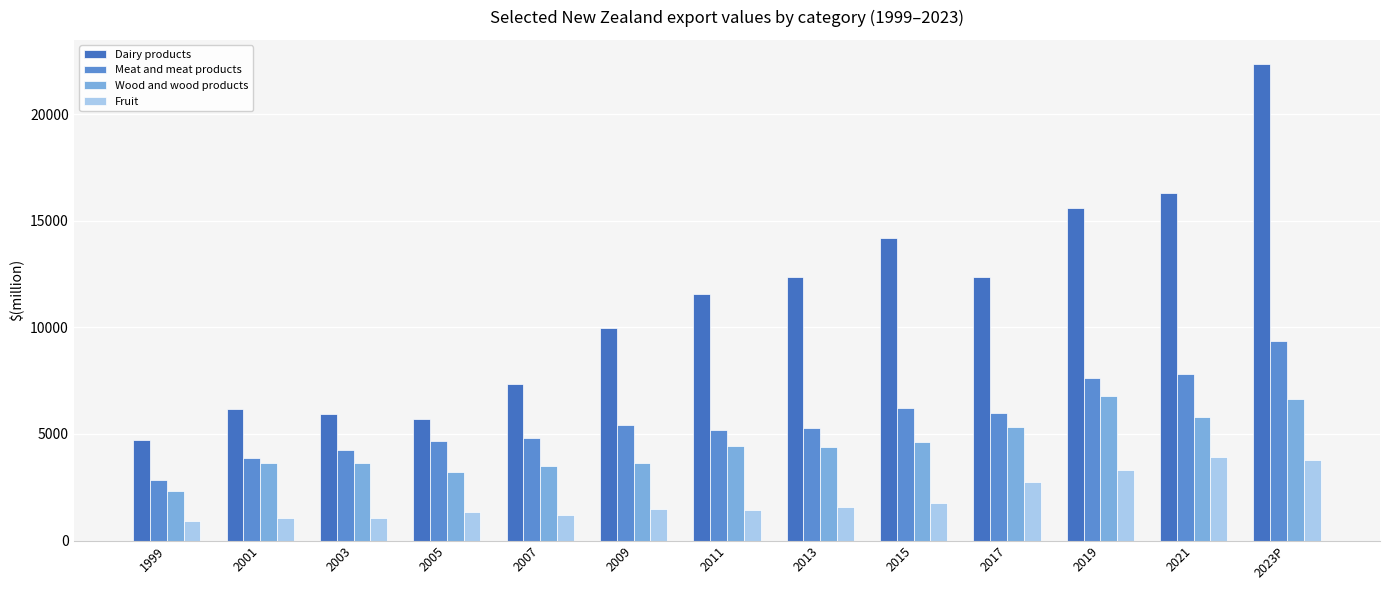

Reading left to right, extract all data points from this chart.

Dairy products: 1999=4703	2001=6167	2003=5919	2005=5678	2007=7332	2009=9975	2011=11576	2013=12349	2015=14168	2017=12374	2019=15574	2021=16316	2023P=22360
Meat and meat products: 1999=2843	2001=3854	2003=4242	2005=4688	2007=4813	2009=5432	2011=5199	2013=5279	2015=6194	2017=5983	2019=7632	2021=7834	2023P=9352
Wood and wood products: 1999=2348	2001=3635	2003=3653	2005=3203	2007=3497	2009=3619	2011=4413	2013=4385	2015=4633	2017=5315	2019=6773	2021=5813	2023P=6647
Fruit: 1999=909	2001=1074	2003=1054	2005=1356	2007=1191	2009=1497	2011=1446	2013=1568	2015=1758	2017=2758	2019=3294	2021=3910	2023P=3778